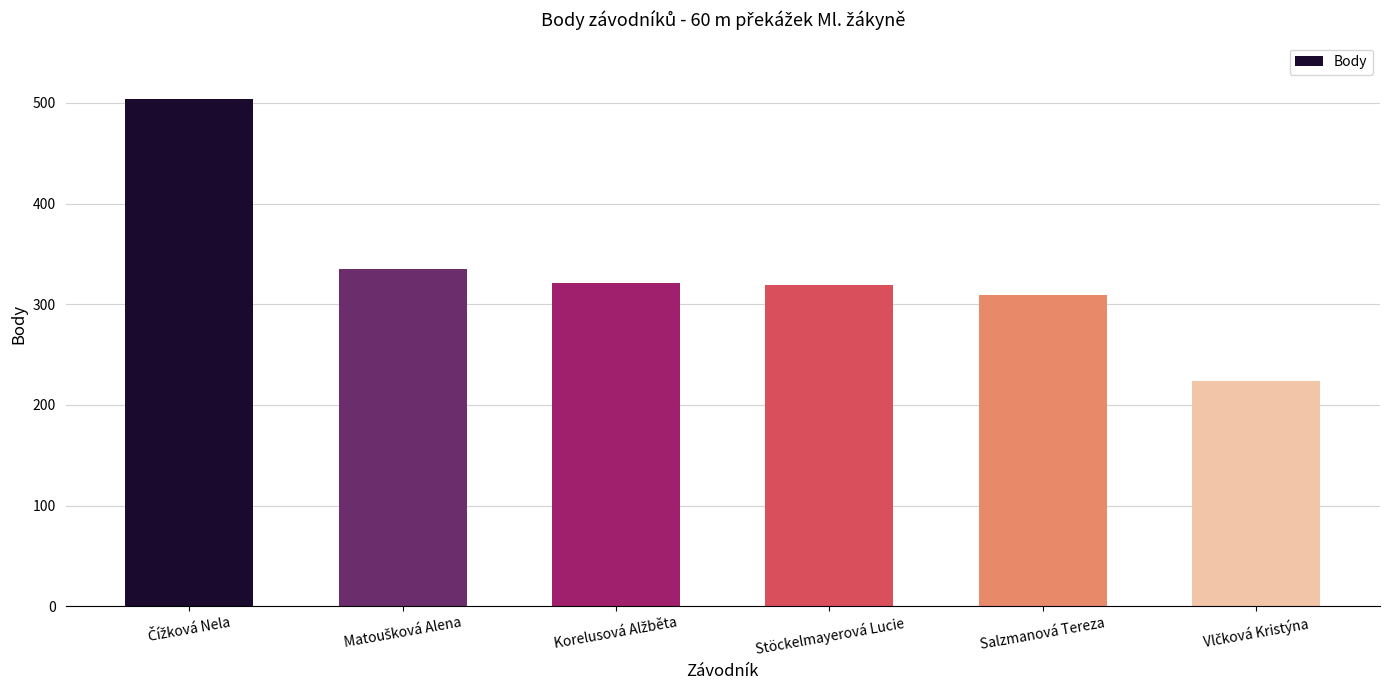

What is the average value?

335